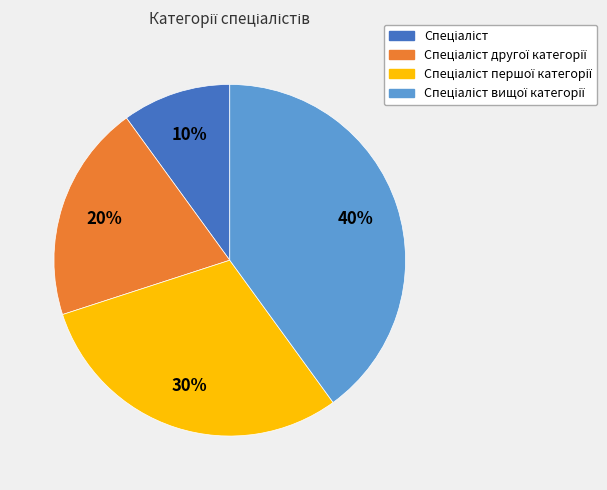

To the nearest percent, what is the average slice percentage?

25%